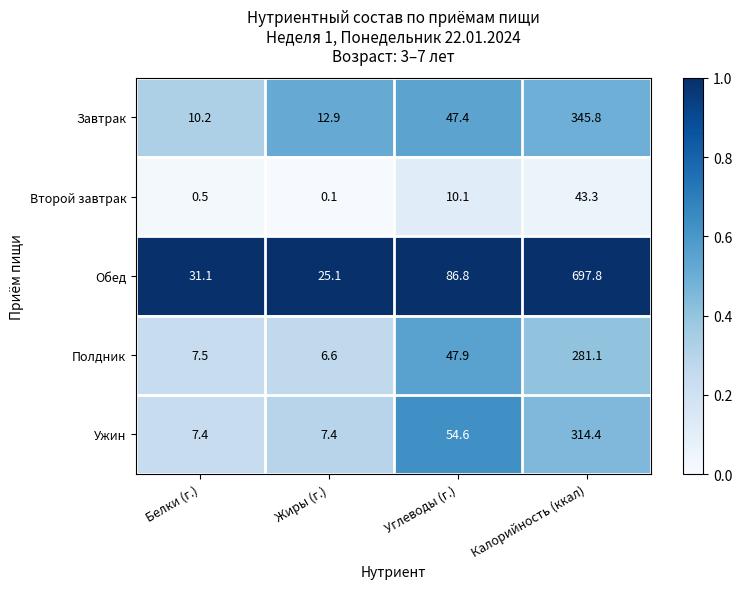

What is the total value across all series at Белки (г.)?

56.7